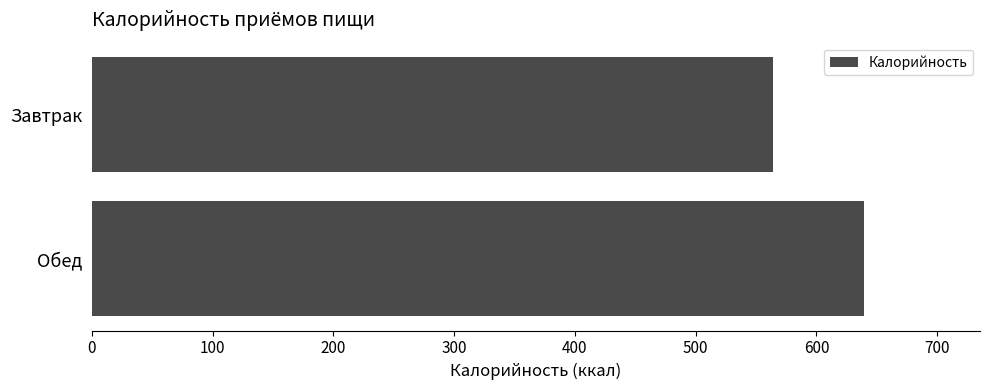

What is the smallest value displayed?

564.4